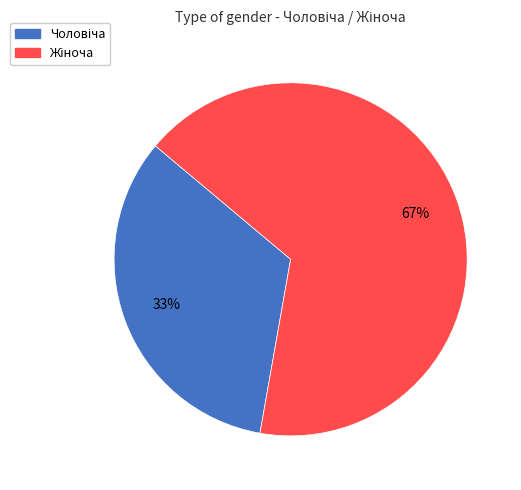

To the nearest percent, what is the average slice percentage?

50%